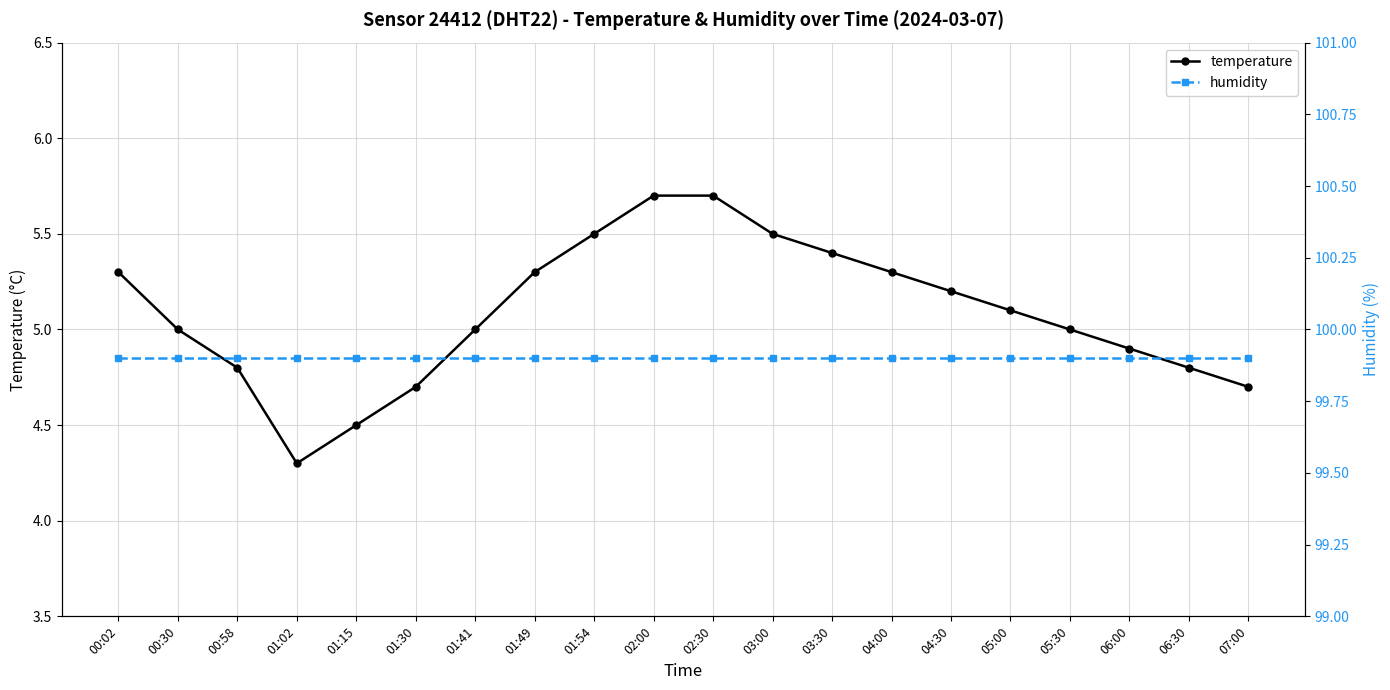

What is the smallest value displayed?

4.3